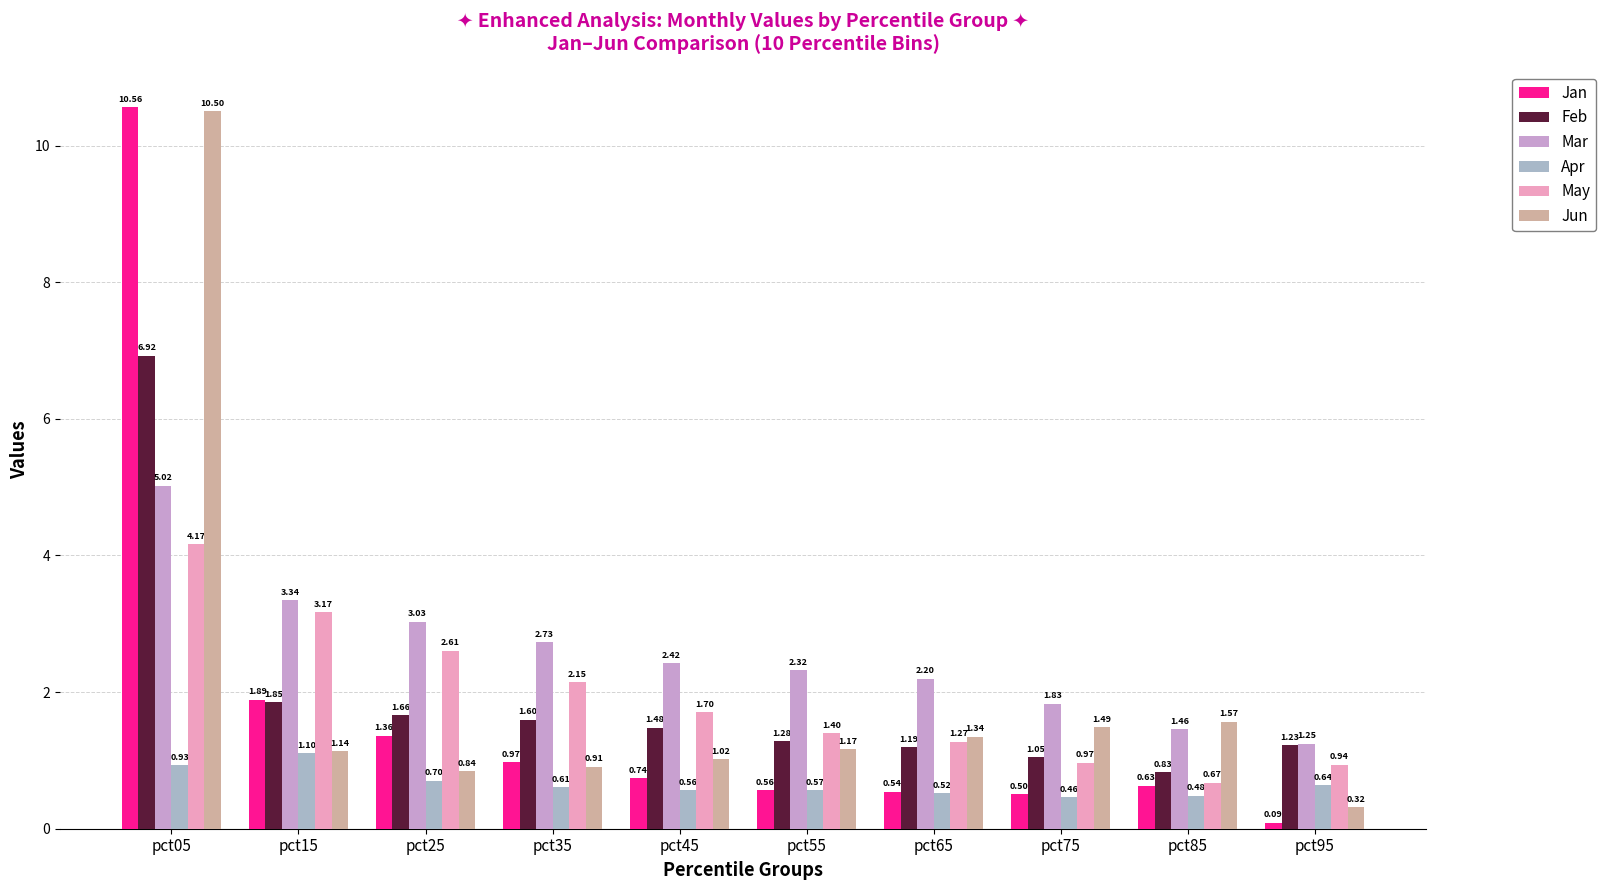

Between pct15 and pct65, which series saw the biggest shift?

May